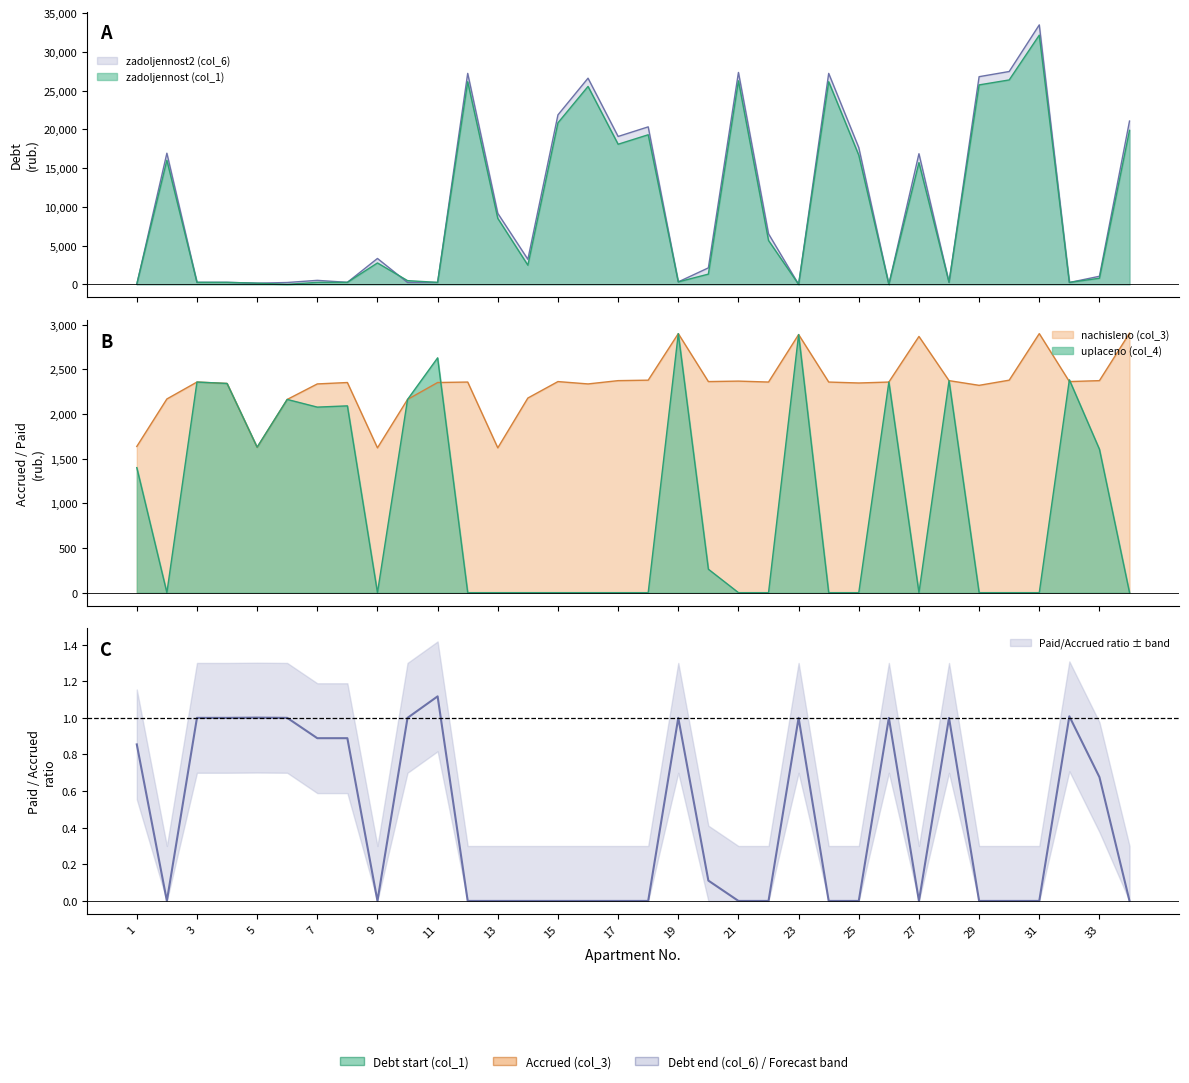

Is it true that nachisleno (col_3) equals 1621.6 at 13?

True